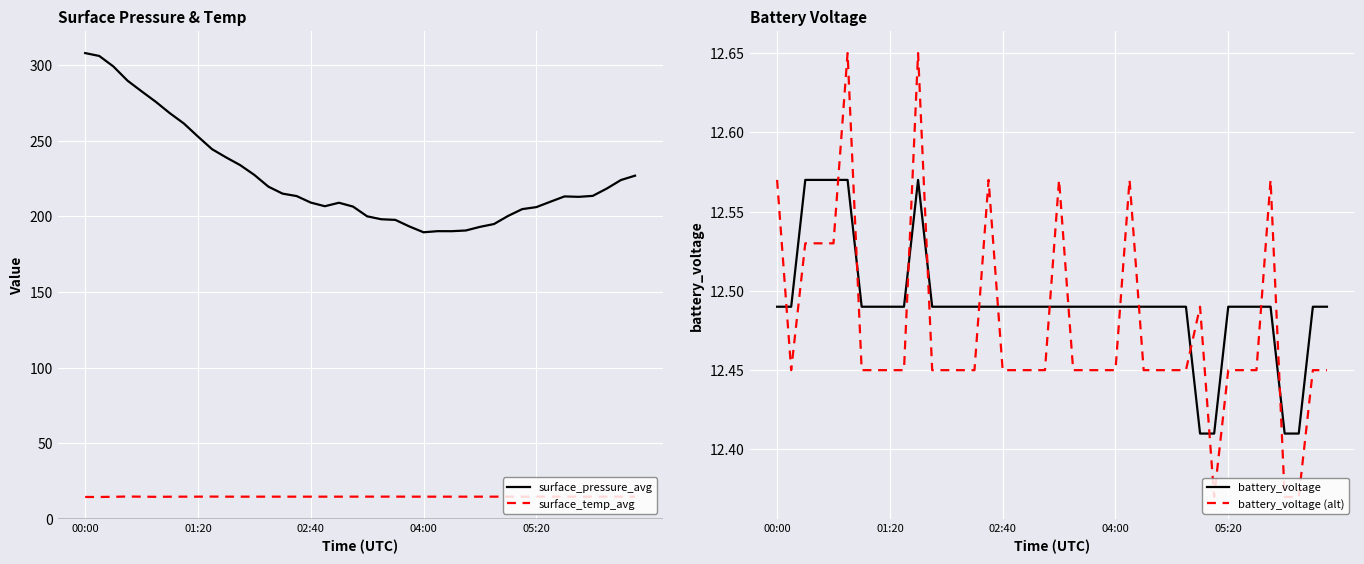

True or false: surface_pressure_avg has a value of 194.9 at 29.

True